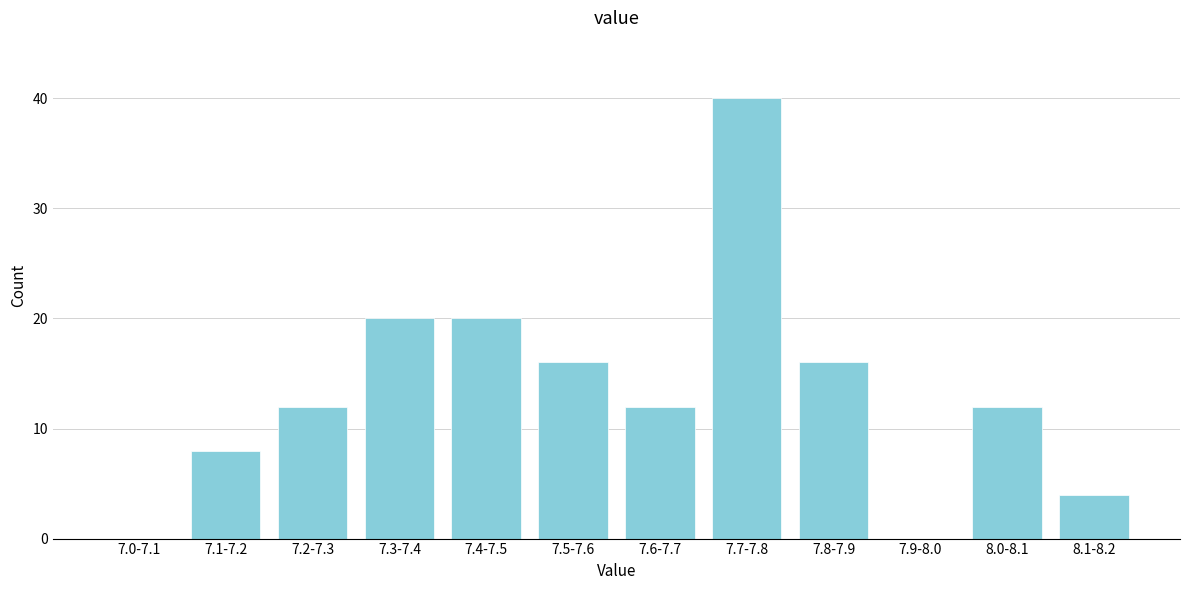

Reading right to left, what are all the values shown in this chart?

8.1-8.2=4	8.0-8.1=12	7.9-8.0=0	7.8-7.9=16	7.7-7.8=40	7.6-7.7=12	7.5-7.6=16	7.4-7.5=20	7.3-7.4=20	7.2-7.3=12	7.1-7.2=8	7.0-7.1=0